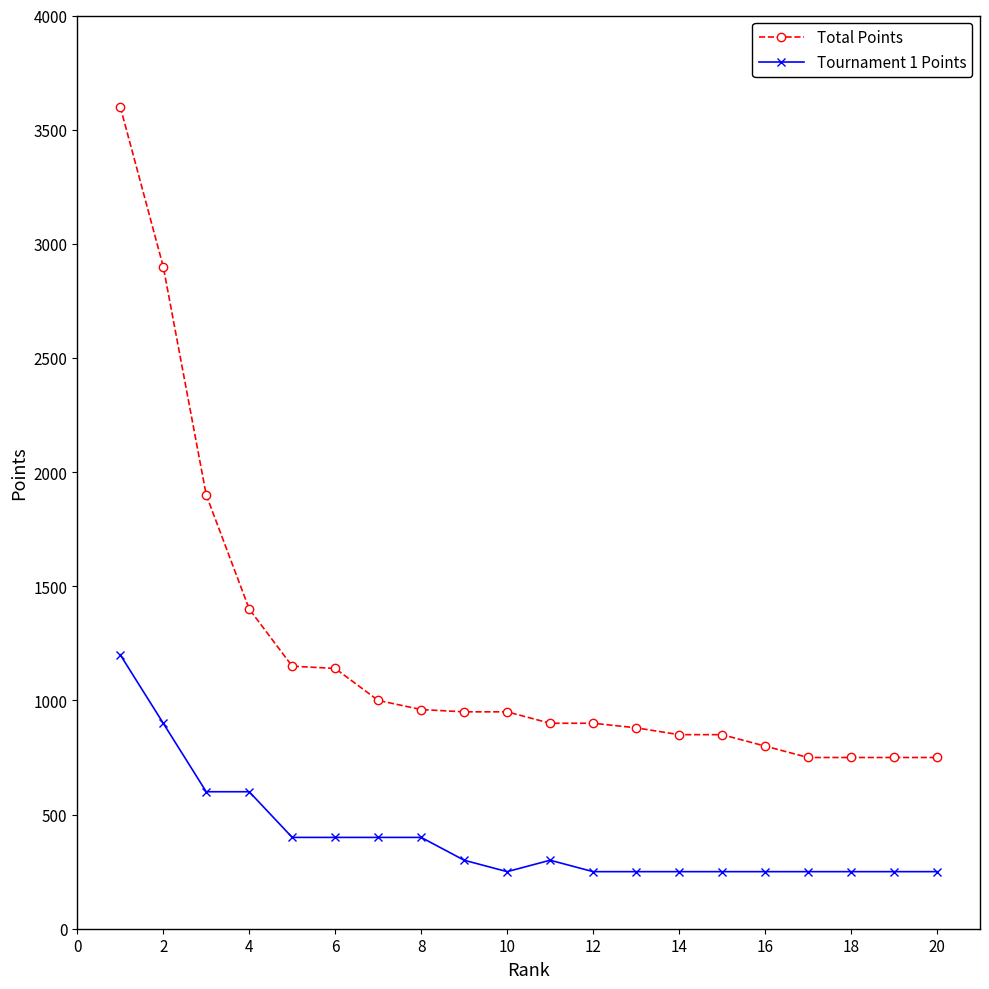

True or false: Tournament 1 Points has more than 0 interior local peaks.

True